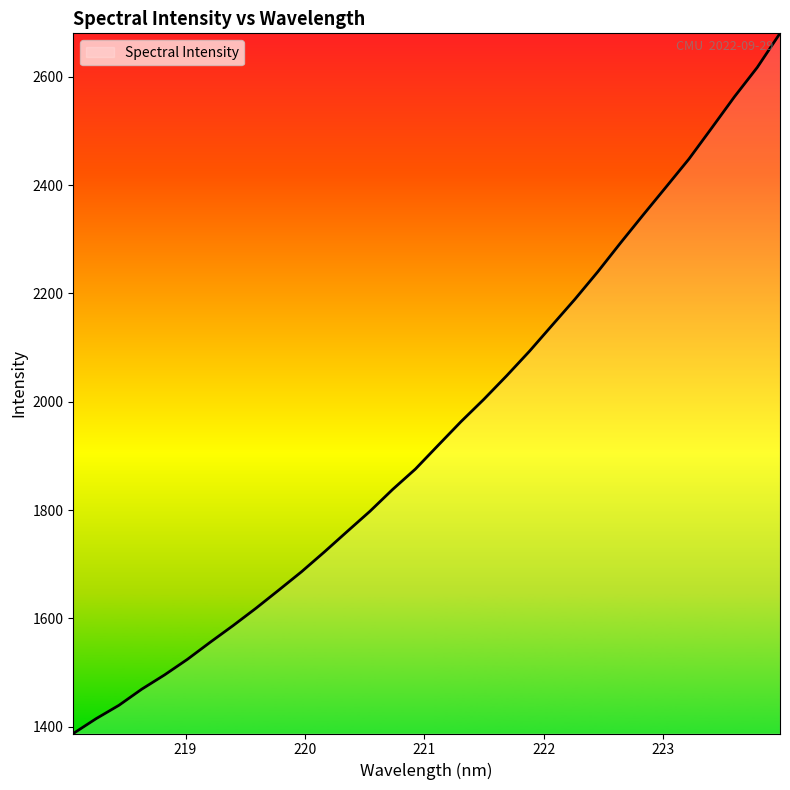

How many lines are shown in the chart?

1